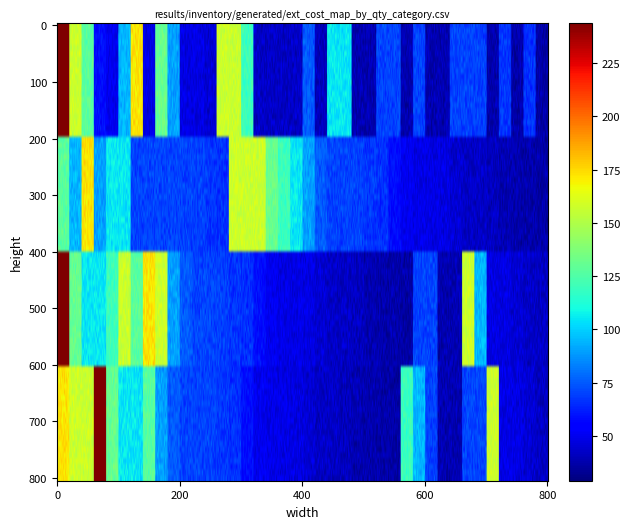

What is the lowest value of the 2 series?

29.2